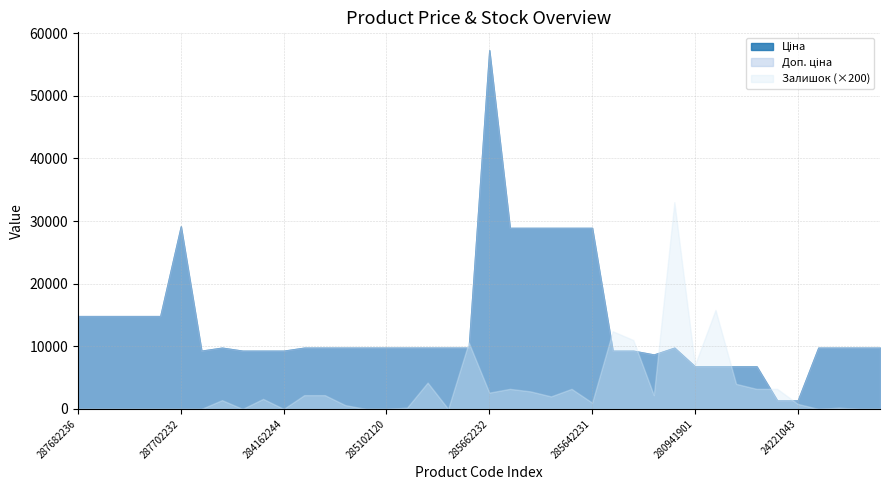

How many values in the Залишок series exceed 7?

19